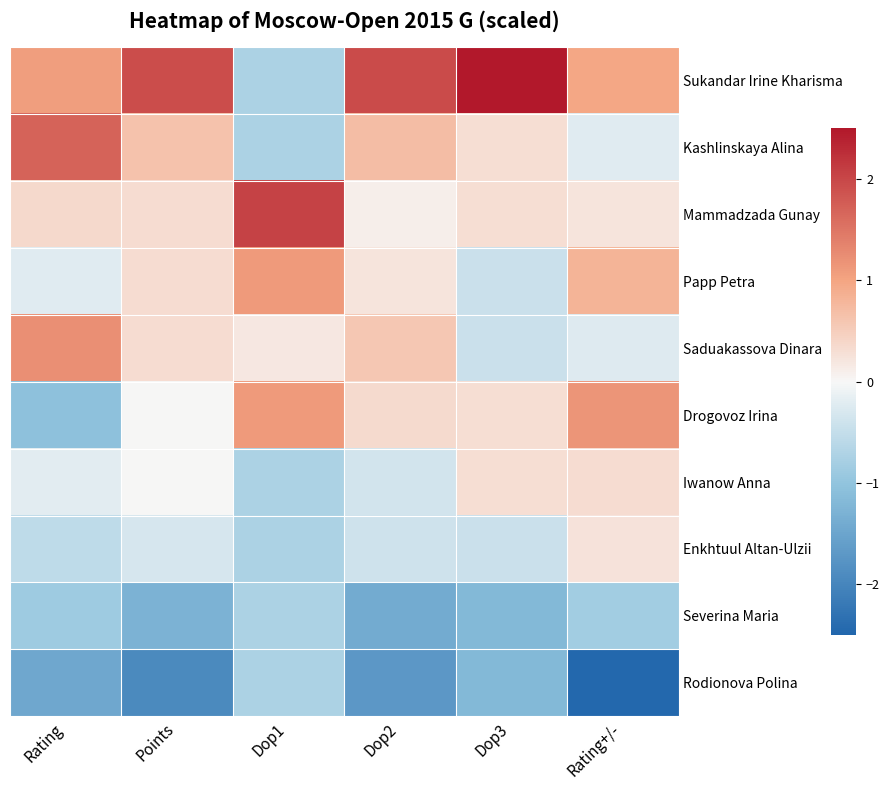

Reading right to left, what are all the values shown in this chart?

Sukandar Irine Kharisma: Rating+/-=1.0	Dop3=2.5	Dop2=2.0	Dop1=-0.7	Points=1.9	Rating=1.1
Kashlinskaya Alina: Rating+/-=-0.2	Dop3=0.3	Dop2=0.7	Dop1=-0.7	Points=0.6	Rating=1.7
Mammadzada Gunay: Rating+/-=0.2	Dop3=0.3	Dop2=0.1	Dop1=2.0	Points=0.3	Rating=0.4
Papp Petra: Rating+/-=0.8	Dop3=-0.4	Dop2=0.2	Dop1=1.1	Points=0.3	Rating=-0.2
Saduakassova Dinara: Rating+/-=-0.2	Dop3=-0.4	Dop2=0.6	Dop1=0.2	Points=0.3	Rating=1.2
Drogovoz Irina: Rating+/-=1.2	Dop3=0.3	Dop2=0.3	Dop1=1.1	Points=0.0	Rating=-1.0
Iwanow Anna: Rating+/-=0.3	Dop3=0.3	Dop2=-0.4	Dop1=-0.7	Points=0.0	Rating=-0.2
Enkhtuul Altan-Ulzii: Rating+/-=0.2	Dop3=-0.4	Dop2=-0.4	Dop1=-0.7	Points=-0.3	Rating=-0.6
Severina Maria: Rating+/-=-0.8	Dop3=-1.2	Dop2=-1.4	Dop1=-0.7	Points=-1.3	Rating=-0.9
Rodionova Polina: Rating+/-=-2.5	Dop3=-1.2	Dop2=-1.7	Dop1=-0.7	Points=-1.9	Rating=-1.5